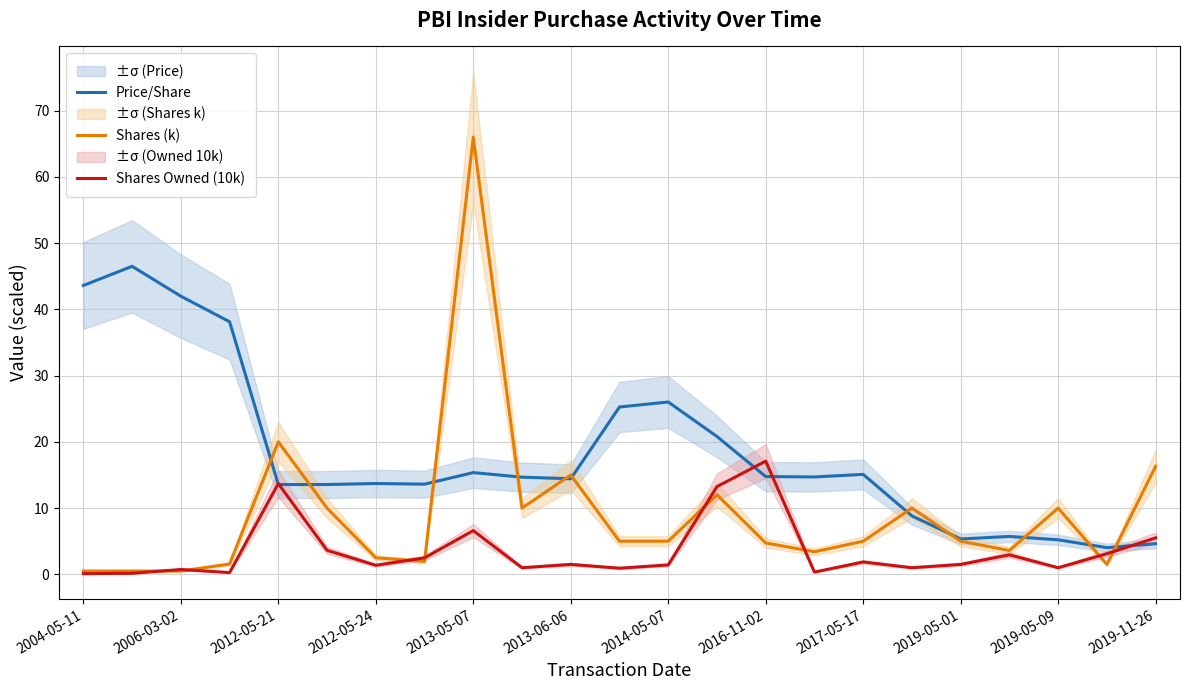

Reading left to right, list all the values displayed in this chart.

Price/Share: 43.6	46.5	42.0	38.1	13.6	13.6	13.7	13.6	15.4	14.7	14.4	25.3	26.0	20.8	14.8	14.7	15.1	8.8	5.3	5.7	5.2	4.0	4.6
Shares (k): 0.5	0.5	0.5	1.6	20.0	10.0	2.5	1.9	66.0	10.0	15.0	5.0	5.0	12.0	4.7	3.4	5.0	10.0	5.0	3.6	10.0	1.5	16.3
Shares Owned (10k): 0.1	0.2	0.7	0.3	13.7	3.6	1.4	2.5	6.6	1.0	1.5	0.9	1.4	13.2	17.1	0.3	1.9	1.0	1.5	2.9	1.0	3.1	5.5